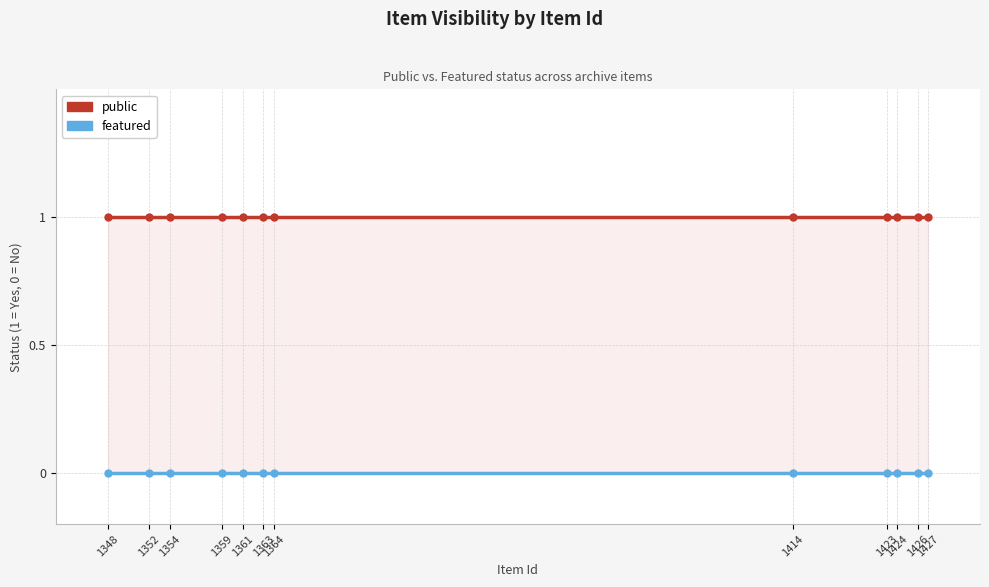

Count the number of data series in this chart.

2